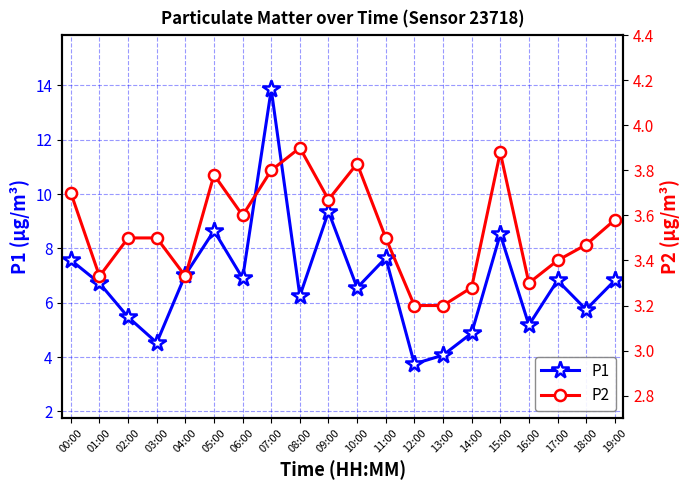

True or false: P2 and P1 intersect in this chart.

False